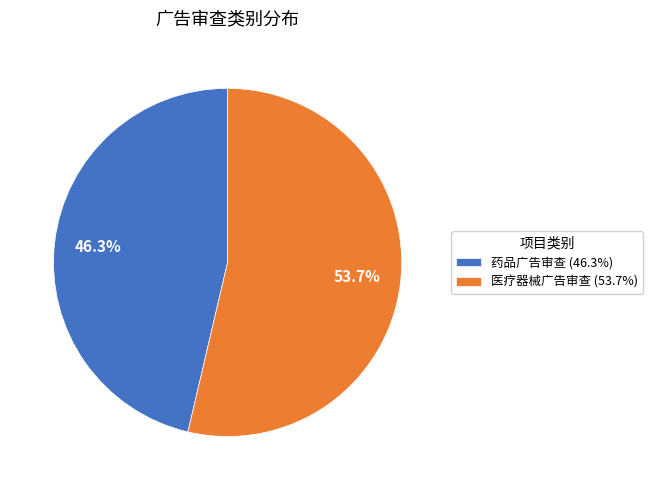

Count the number of slices in the pie.

2